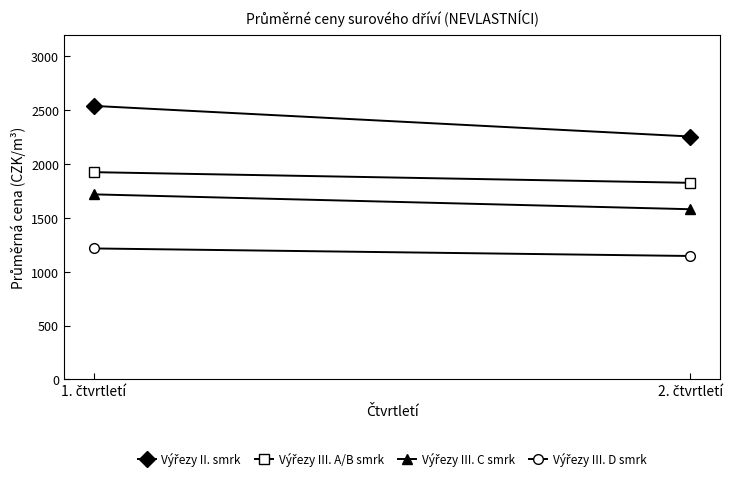

Rank the series at 1. čtvrtletí from highest to lowest value.

Výřezy II. smrk, Výřezy III. A/B smrk, Výřezy III. C smrk, Výřezy III. D smrk